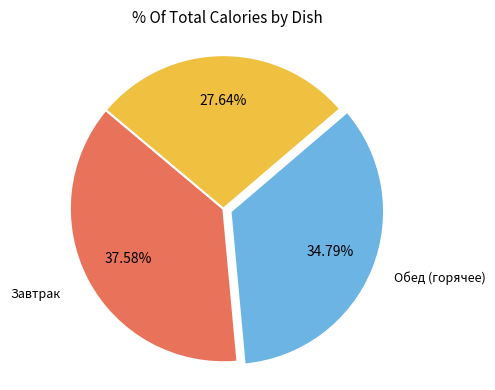

Is there a majority slice in this chart?

No